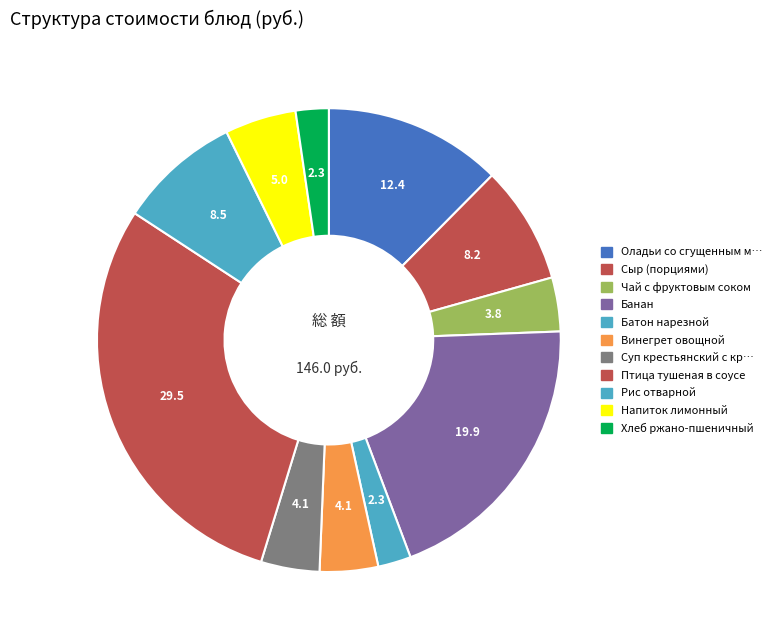

What is the smallest slice in the pie chart?

Батон нарезной